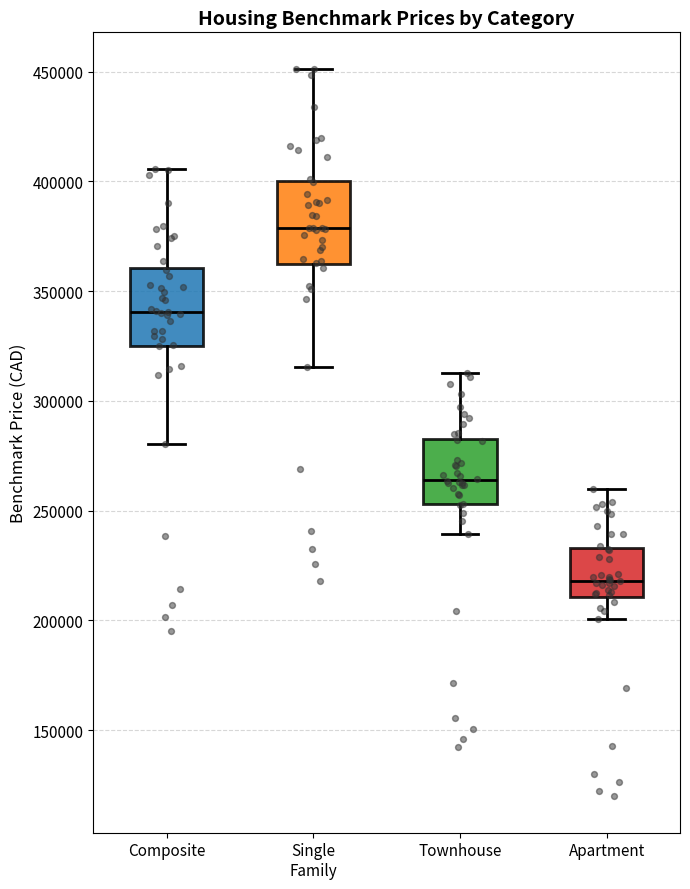

Which box has the lowest median line?

Apartment